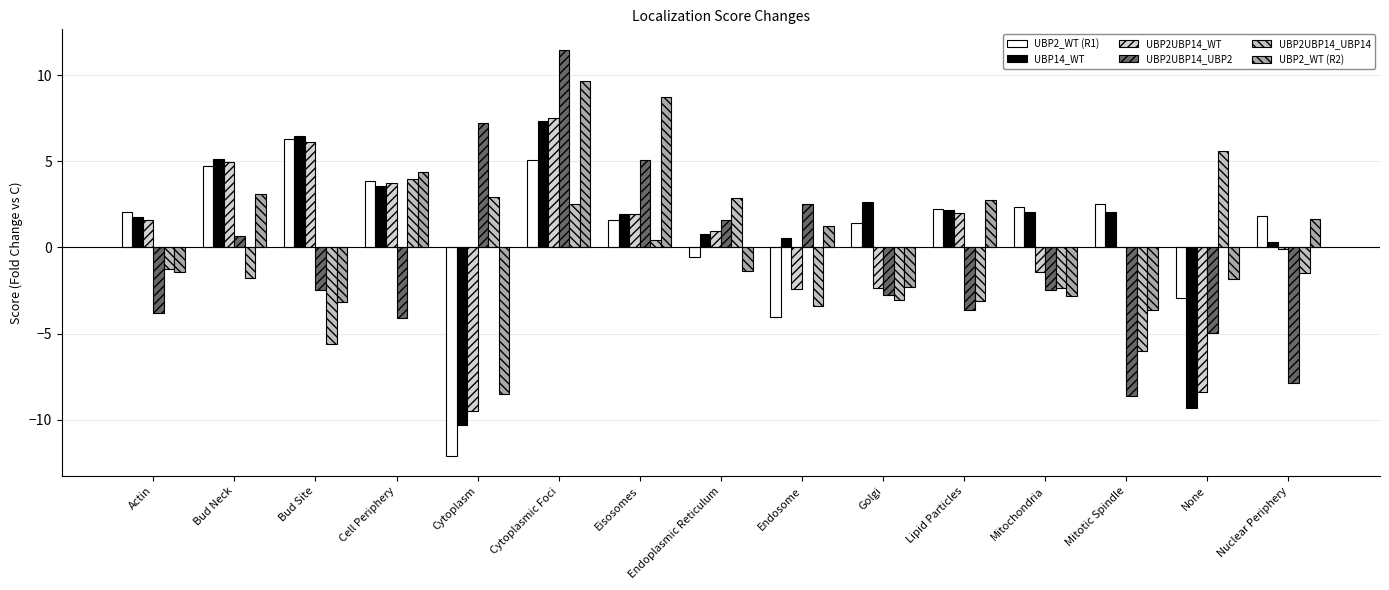

How many groups of bars are there?

15